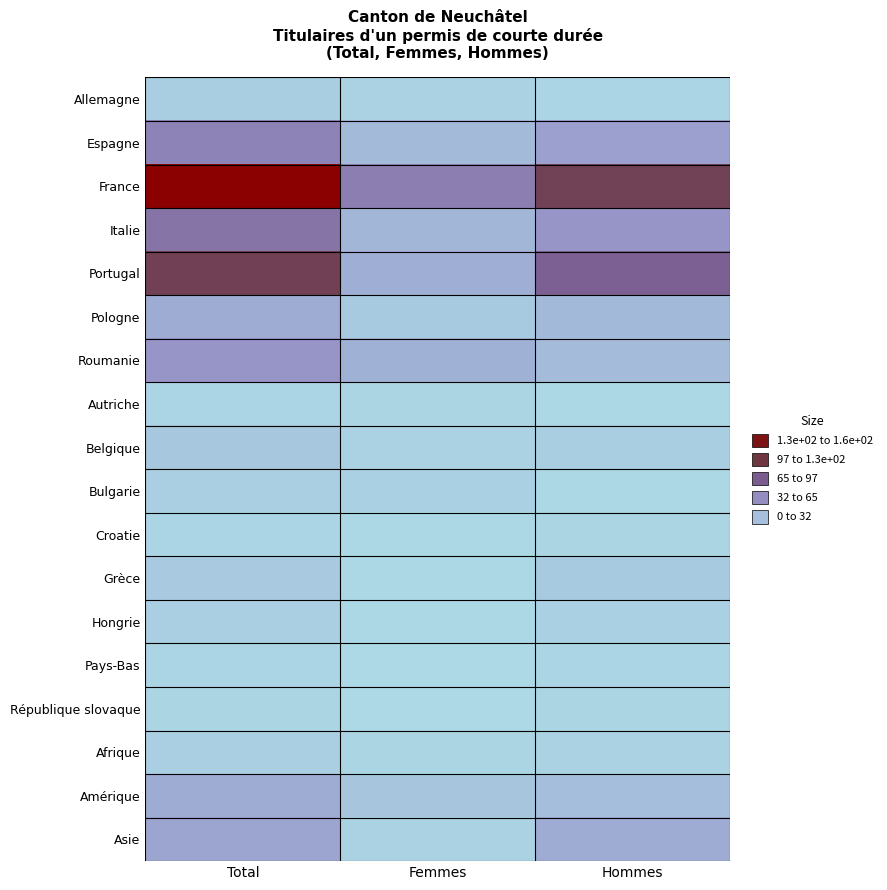

How many series are shown in this chart?

18